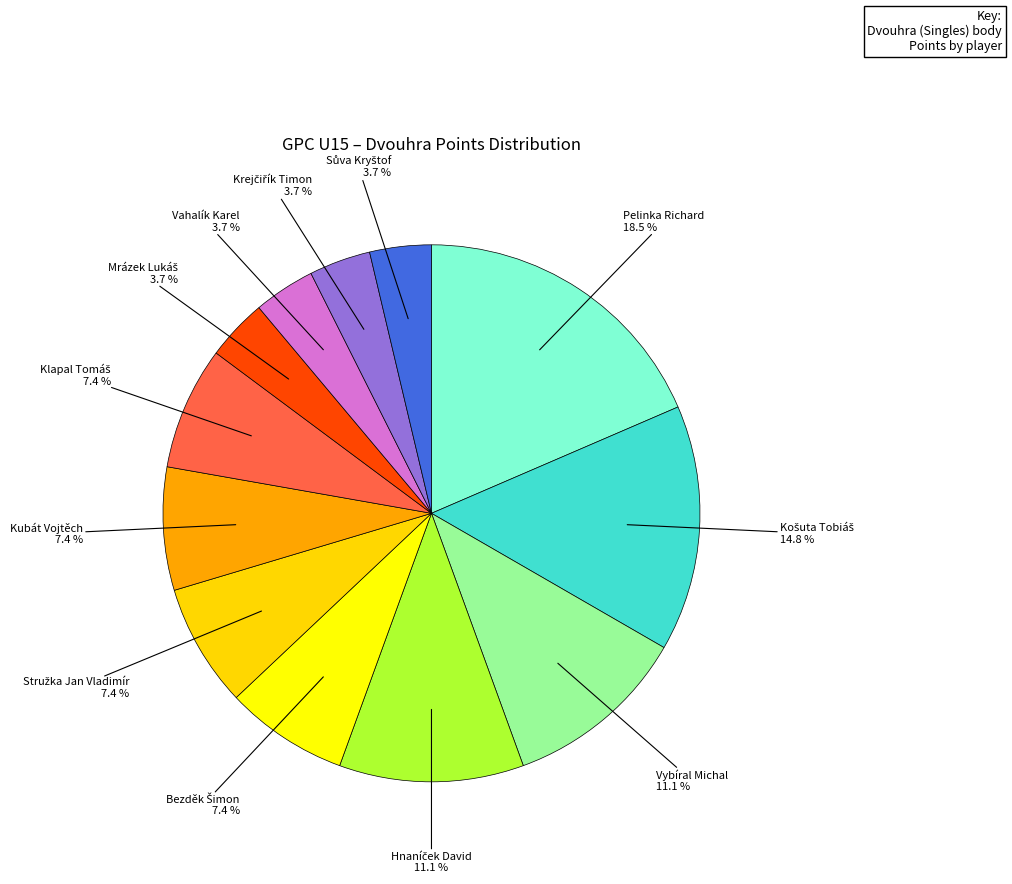

How many segments does this pie chart have?

12